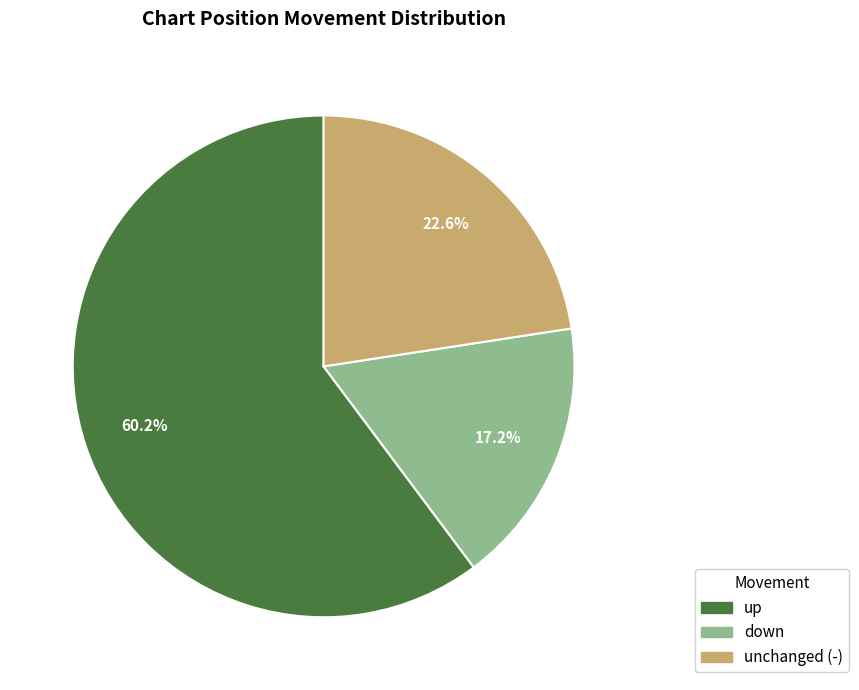

How many segments does this pie chart have?

3